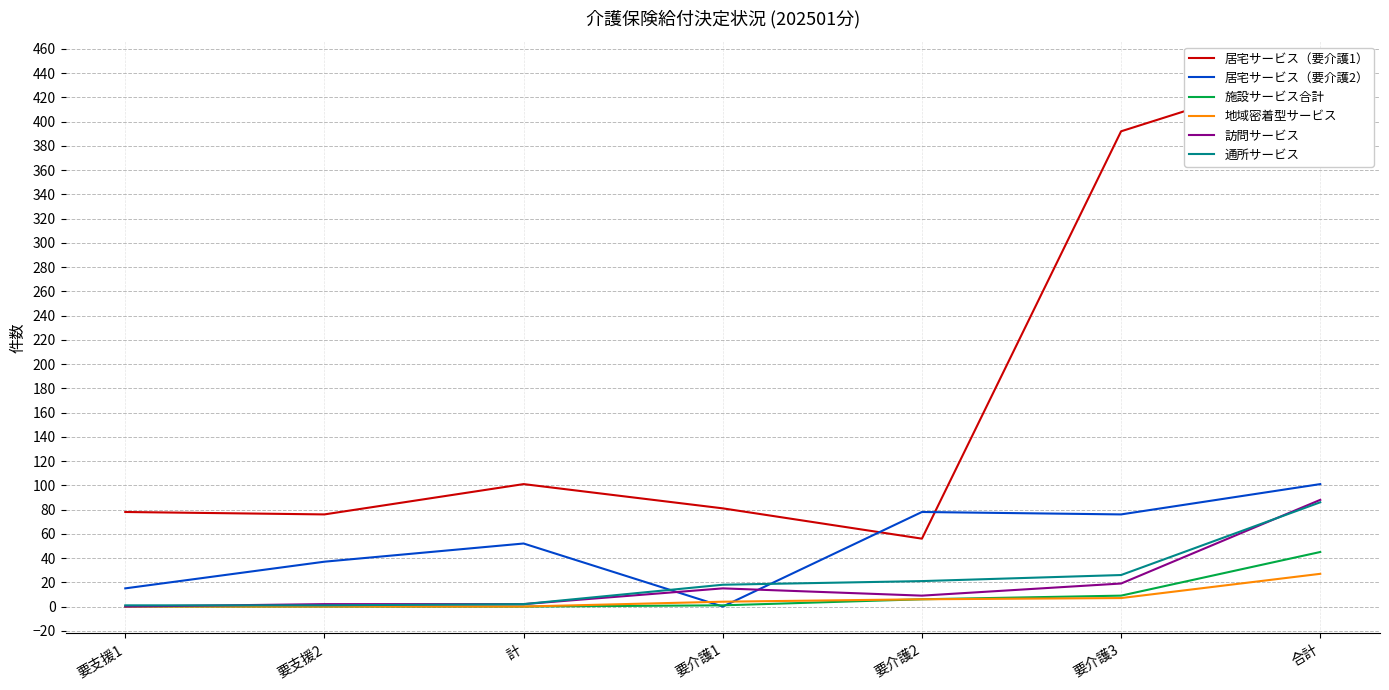

What is the sum of the 居宅サービス（要介護2） values at 要支援2 and 要介護3?

113